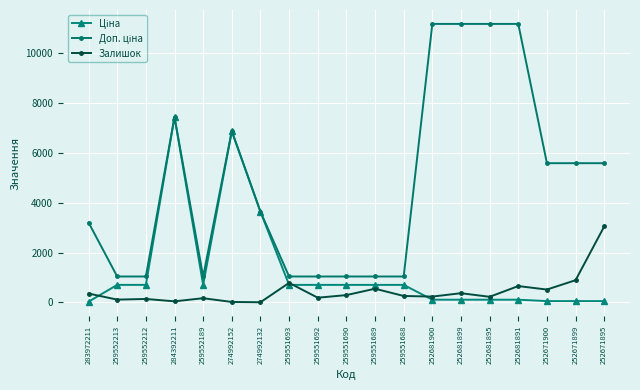

True or false: Залишок has more than 2 interior local peaks.

True